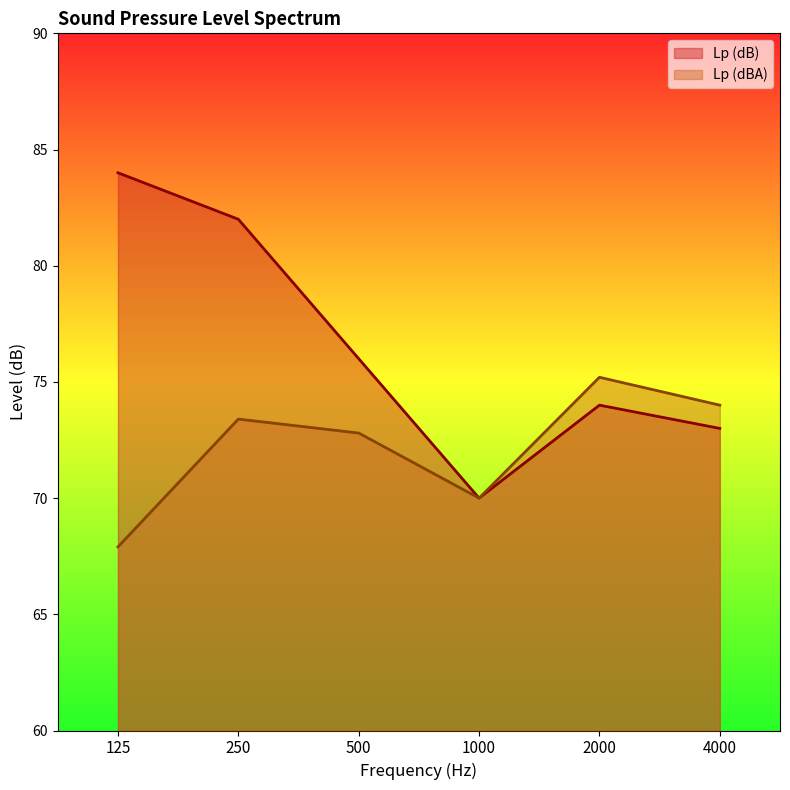

What is the total value across all series at 500?

148.8